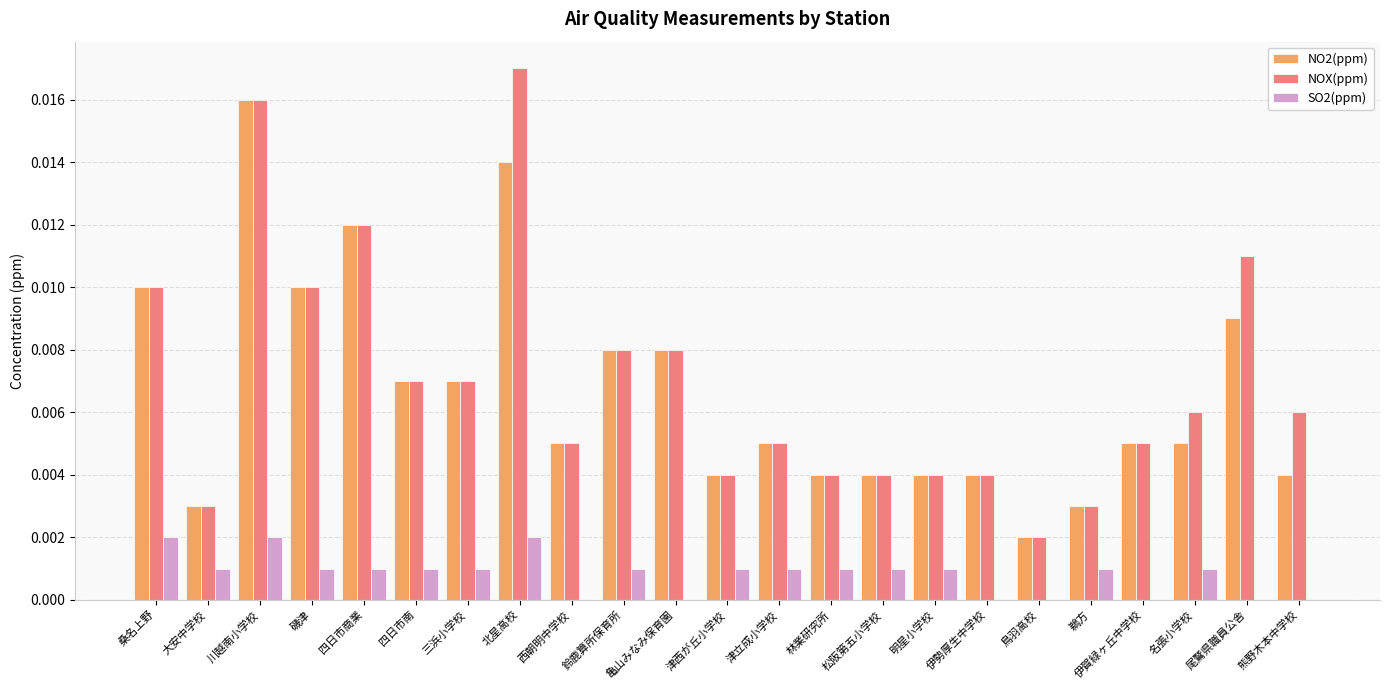

Which series has the widest spread of values?

NOX(ppm)